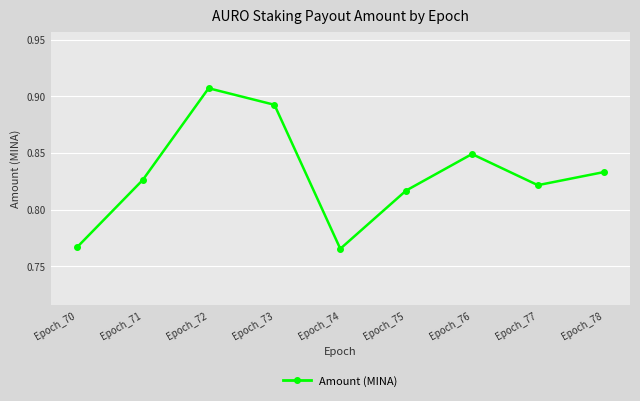

True or false: the data has more than 2 interior local peaks.

False